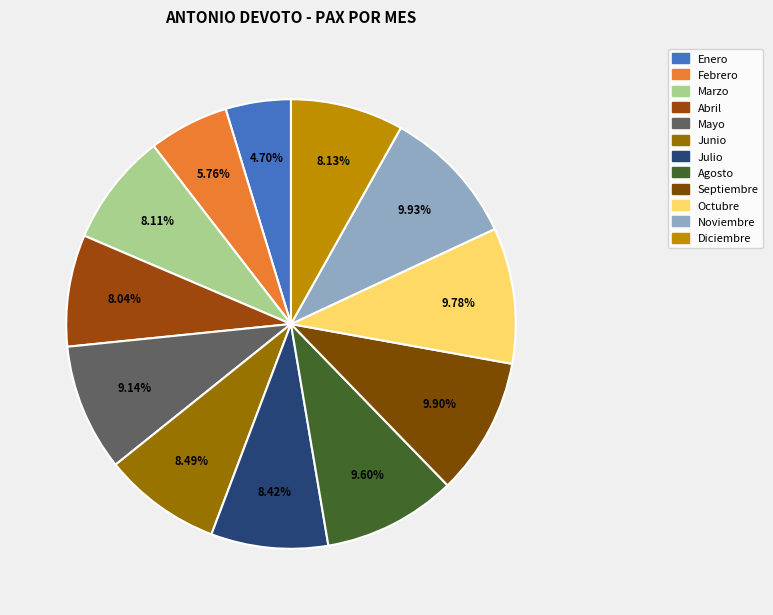

True or false: Febrero accounts for 6% of the total.

True